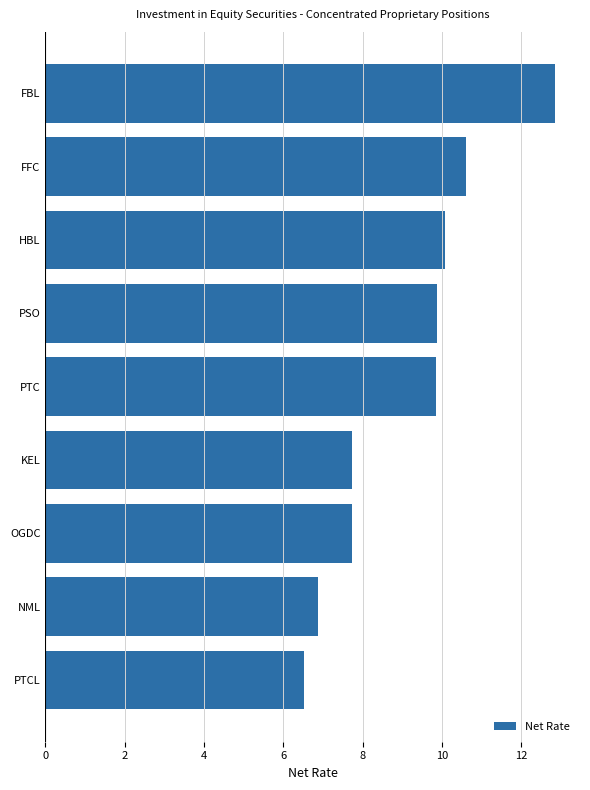

Reading bottom to top, what are all the values shown in this chart?

PTCL=6.5	NML=6.9	OGDC=7.7	KEL=7.7	PTC=9.9	PSO=9.9	HBL=10.1	FFC=10.6	FBL=12.8